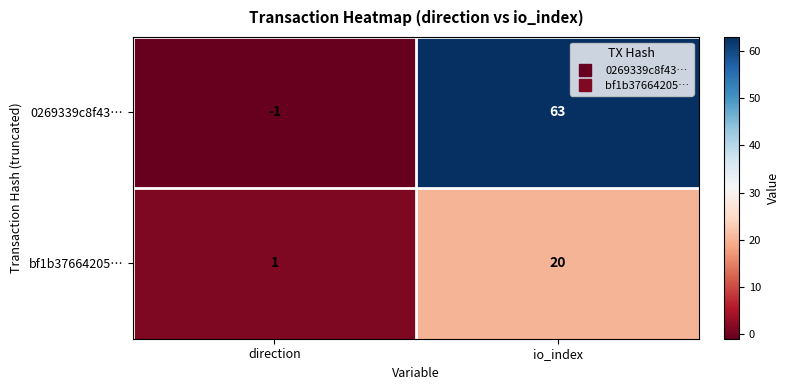

What is the difference between the maximum and minimum values in the 0269339c8f43… series?

64